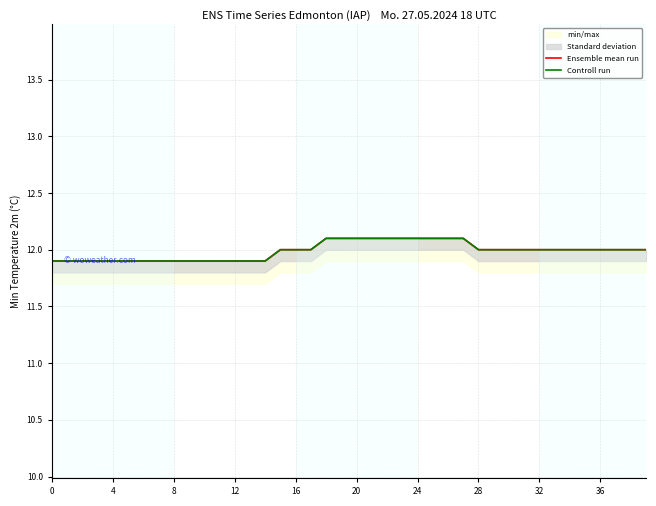

Reading right to left, what are all the values shown in this chart?

Ensemble mean run: 12.0	12.0	12.0	12.0	12.0	12.0	12.0	12.0	12.0	12.0	12.0	12.0	12.1	12.1	12.1	12.1	12.1	12.1	12.1	12.1	12.1	12.1	12.0	12.0	12.0	11.9	11.9	11.9	11.9	11.9	11.9	11.9	11.9	11.9	11.9	11.9	11.9	11.9	11.9	11.9
Controll run: 12.0	12.0	12.0	12.0	12.0	12.0	12.0	12.0	12.0	12.0	12.0	12.0	12.1	12.1	12.1	12.1	12.1	12.1	12.1	12.1	12.1	12.1	12.0	12.0	12.0	11.9	11.9	11.9	11.9	11.9	11.9	11.9	11.9	11.9	11.9	11.9	11.9	11.9	11.9	11.9